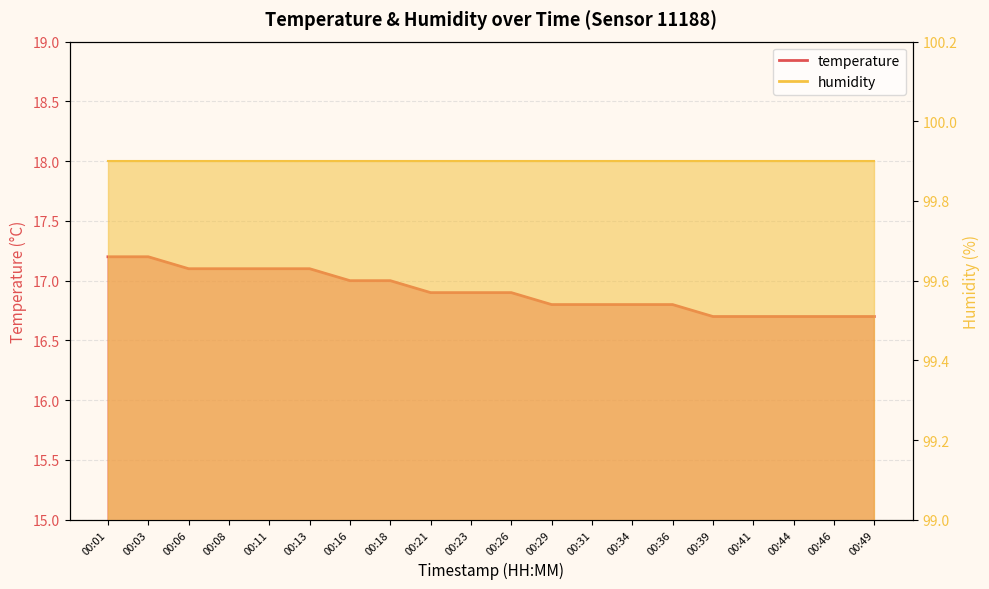

Does the chart display data point markers on the line(s)?

No